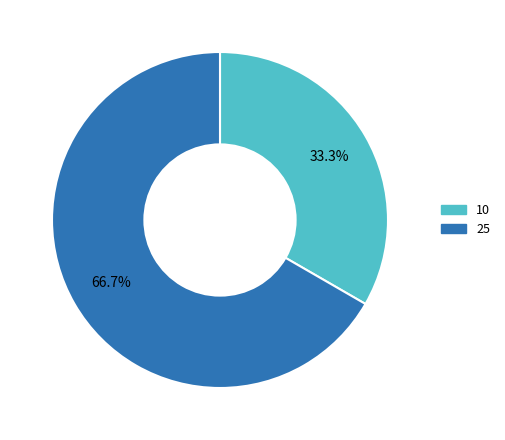

Does 10 account for over 50% of the chart?

No